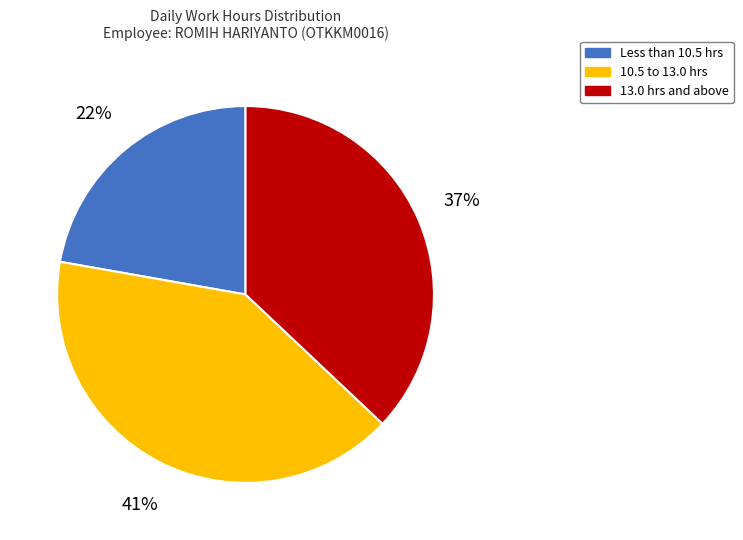

How many segments does this pie chart have?

3